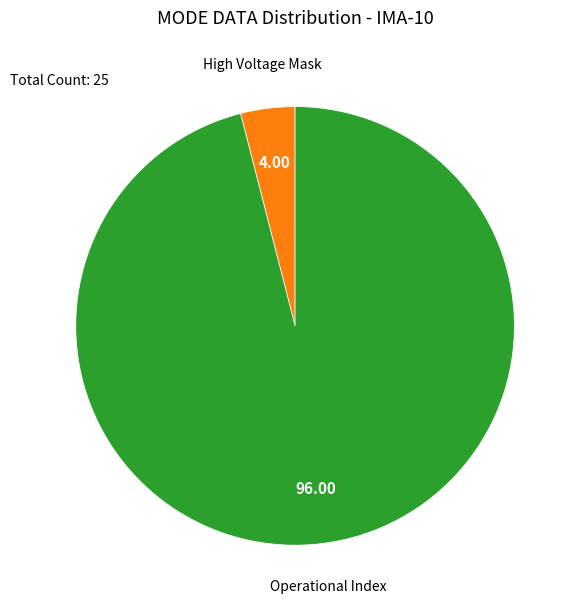

Which slice represents more than half of the pie?

Operational Index